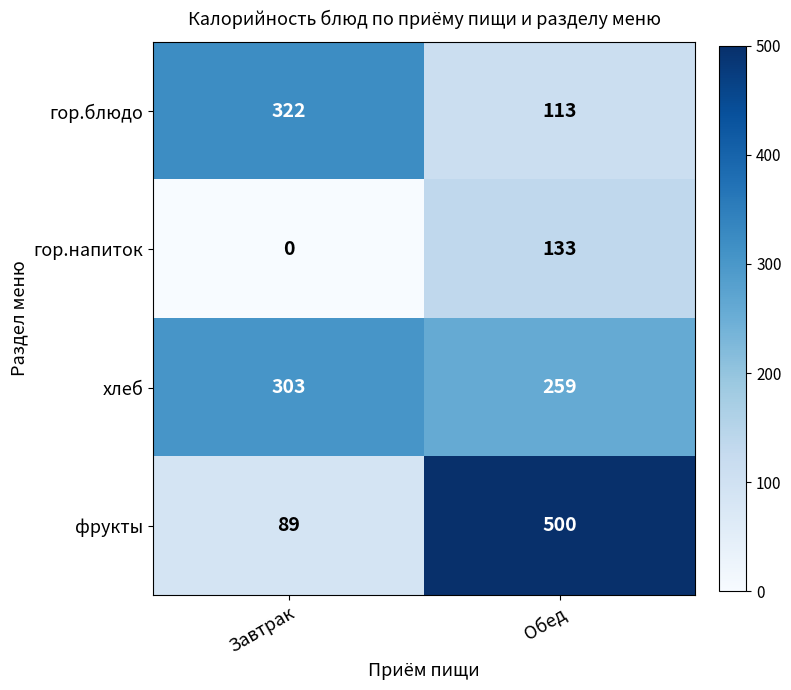

Reading left to right, transcribe all the data shown in this chart.

гор.блюдо: Завтрак=322	Обед=113
гор.напиток: Завтрак=0	Обед=133
хлеб: Завтрак=303	Обед=259
фрукты: Завтрак=89	Обед=500